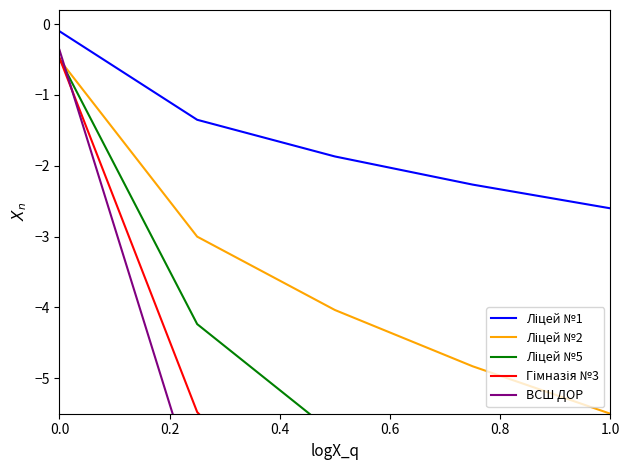

Reading left to right, transcribe all the data shown in this chart.

Ліцей №1: -0.1	-1.4	-1.9	-2.3	-2.6
Ліцей №2: -0.5	-3.0	-4.0	-4.8	-5.5
Ліцей №5: -0.5	-4.2	-5.8	-7.0	-8.0
Гімназія №3: -0.5	-5.5	-7.5	-9.1	-10.5
ВСШ ДОР: -0.4	-6.6	-9.2	-11.2	-12.9